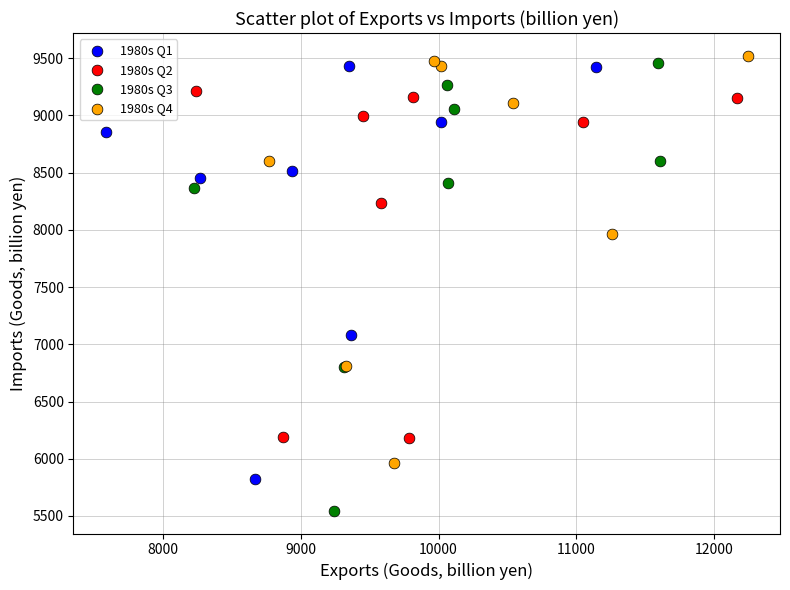

Which series reaches the minimum Y coordinate?

1980s Q3